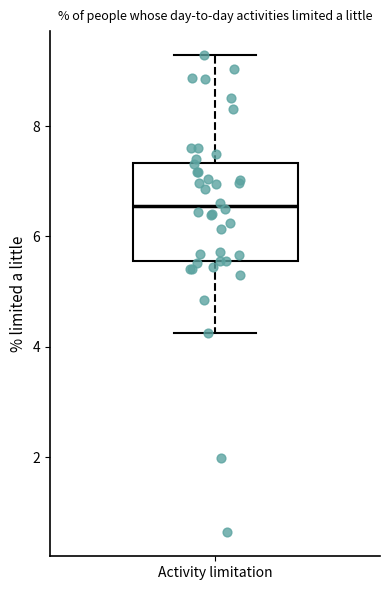

Where does the upper whisker of the box for Activity limitation end on the y-axis? The values are not printed on the chart, so give them approximately, as read against the axis.

9.2